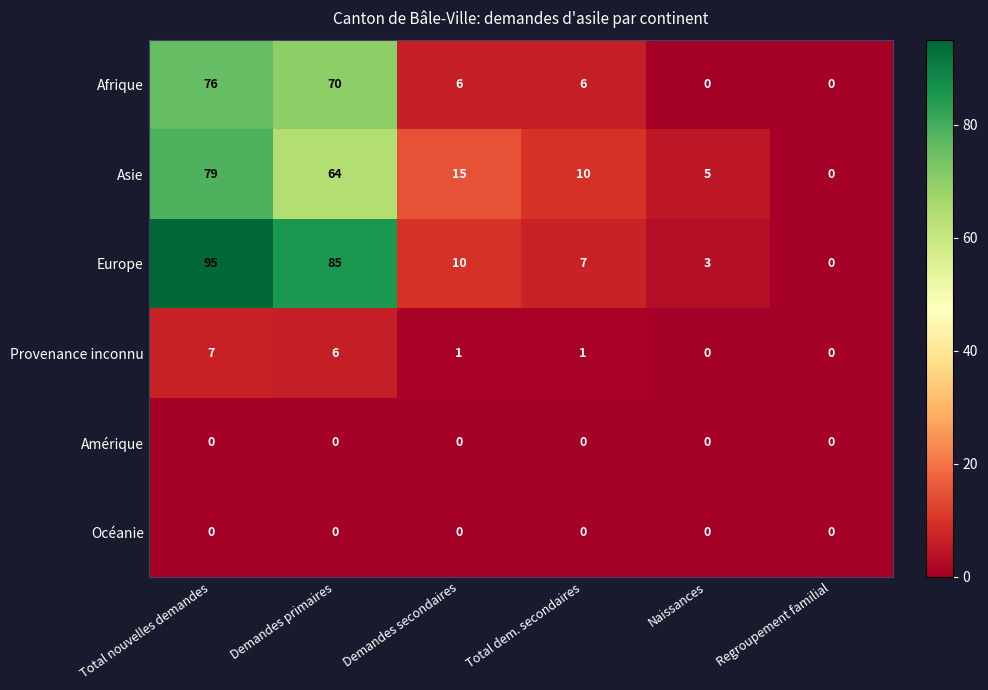

What is the maximum value shown in the chart?

95